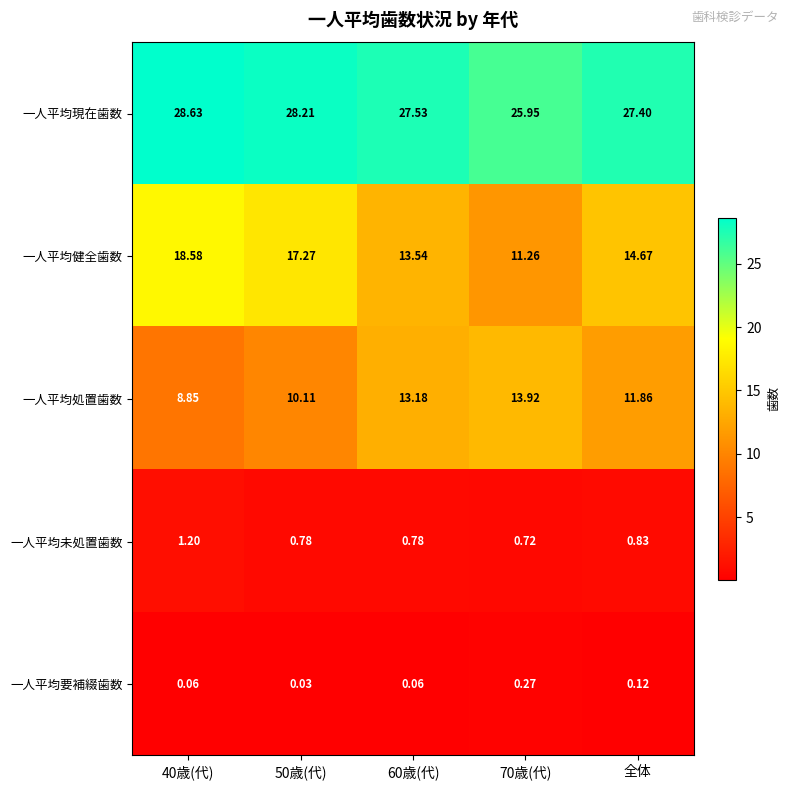

Between 60歳(代) and 70歳(代), which series saw the biggest shift?

一人平均健全歯数